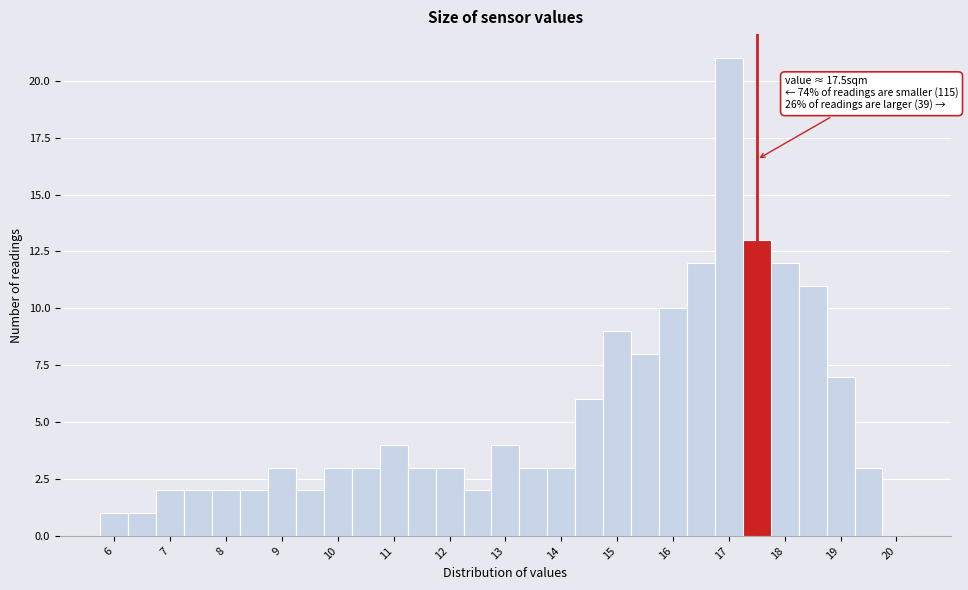

Which range on the x-axis has the tallest bar?

16.75 to 17.25